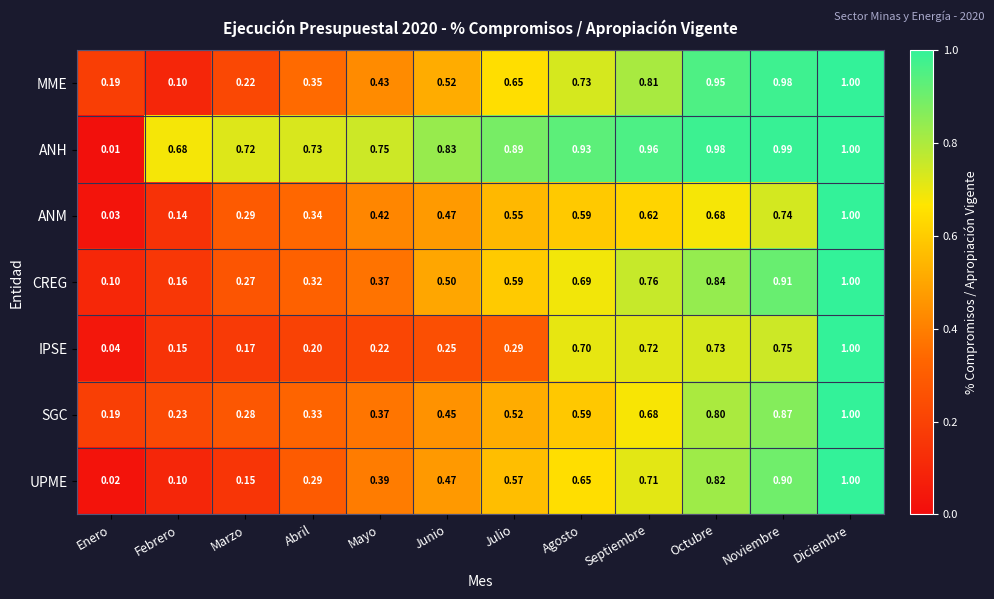

Rank the categories by CREG value from lowest to highest.

Enero, Febrero, Marzo, Abril, Mayo, Junio, Julio, Agosto, Septiembre, Octubre, Noviembre, Diciembre